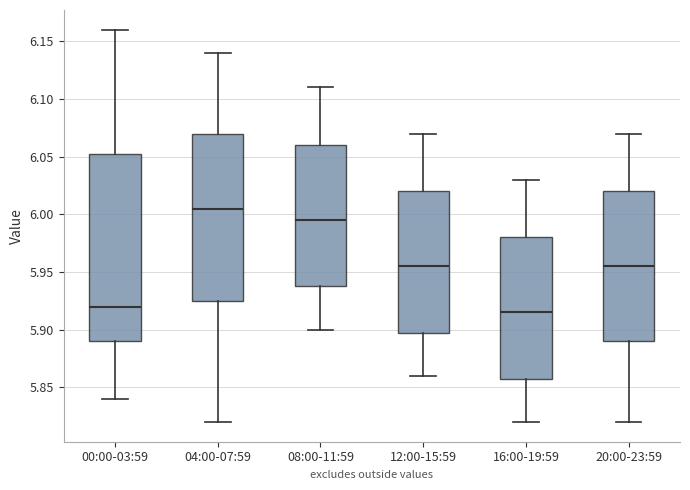

Reading left to right, transcribe this box plot: for each box, give where its median line is, the range the box spans, and where its two whiskers end, as read against the y-axis. The values are not printed on the chart, so give them approximately, as read against the axis.

00:00-03:59: median 5.920, box 5.890 to 6.055, whiskers 5.840 to 6.160
04:00-07:59: median 6.005, box 5.925 to 6.070, whiskers 5.820 to 6.140
08:00-11:59: median 5.995, box 5.940 to 6.060, whiskers 5.900 to 6.110
12:00-15:59: median 5.955, box 5.900 to 6.020, whiskers 5.860 to 6.070
16:00-19:59: median 5.915, box 5.860 to 5.980, whiskers 5.820 to 6.030
20:00-23:59: median 5.955, box 5.890 to 6.020, whiskers 5.820 to 6.070